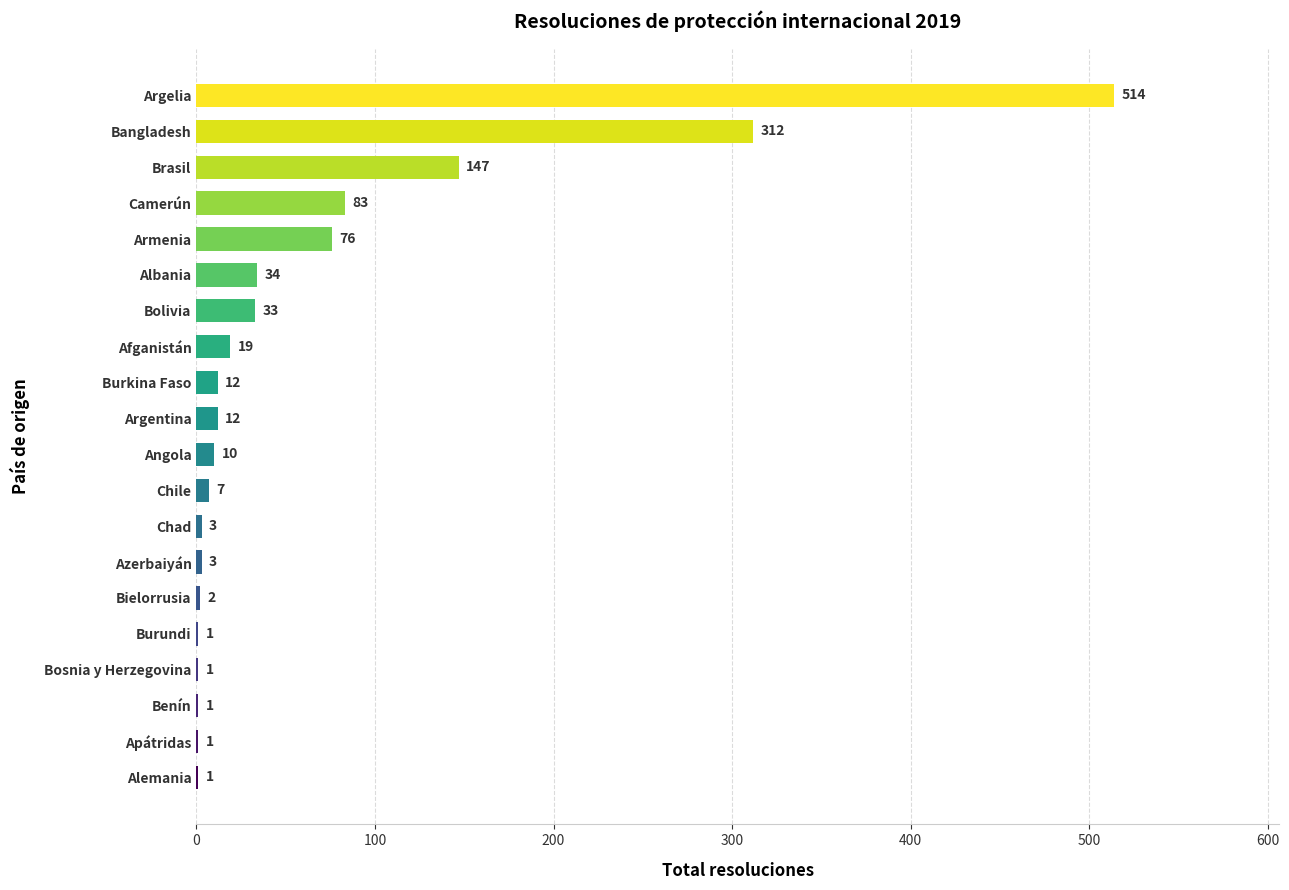

What is the change in value from Burkina Faso to Brasil?

+135